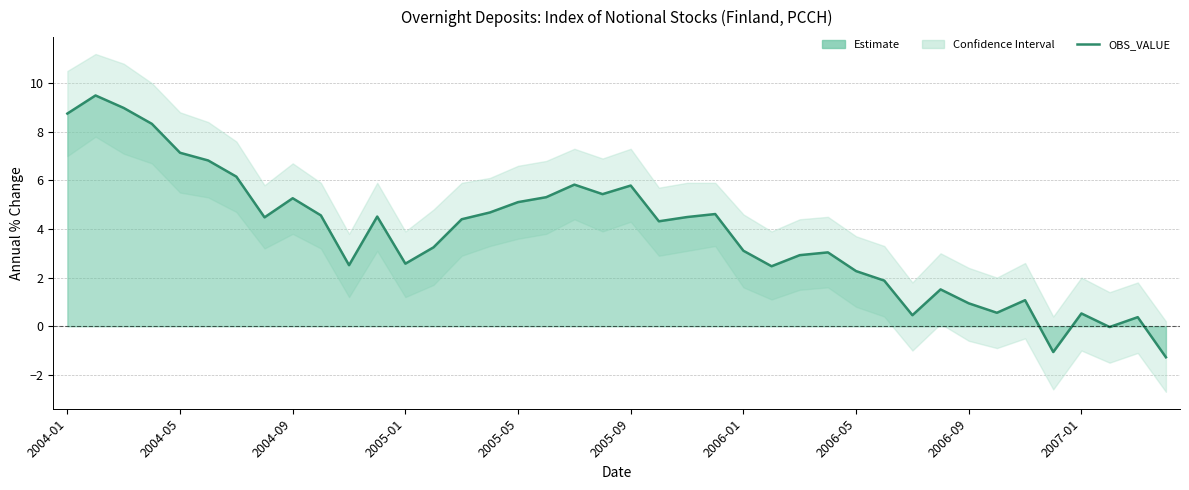

Approximately how many times larger is the value at 30 compared to 2005-01?

0.1